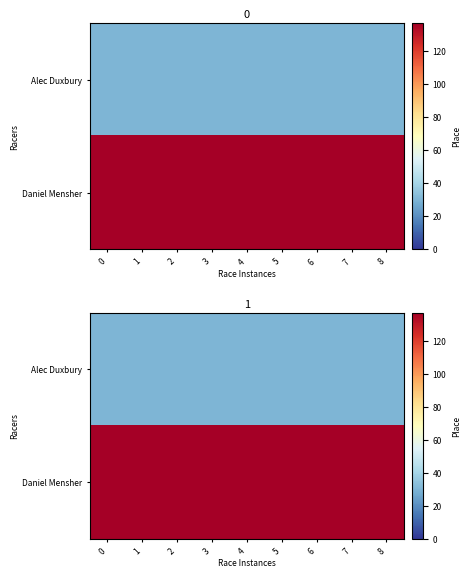

What is the highest value of the Alec Duxbury series?

30